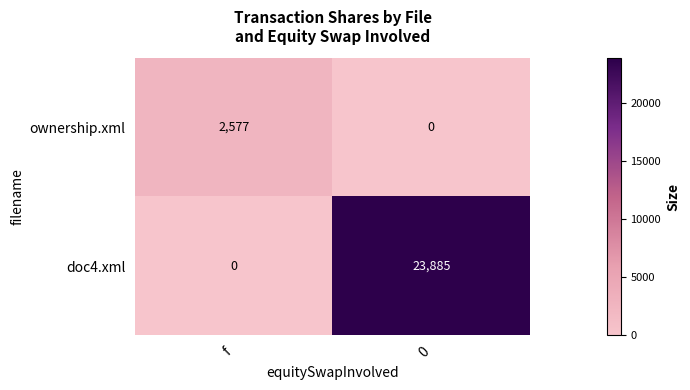

Is it true that doc4.xml equals 0 at f?

True